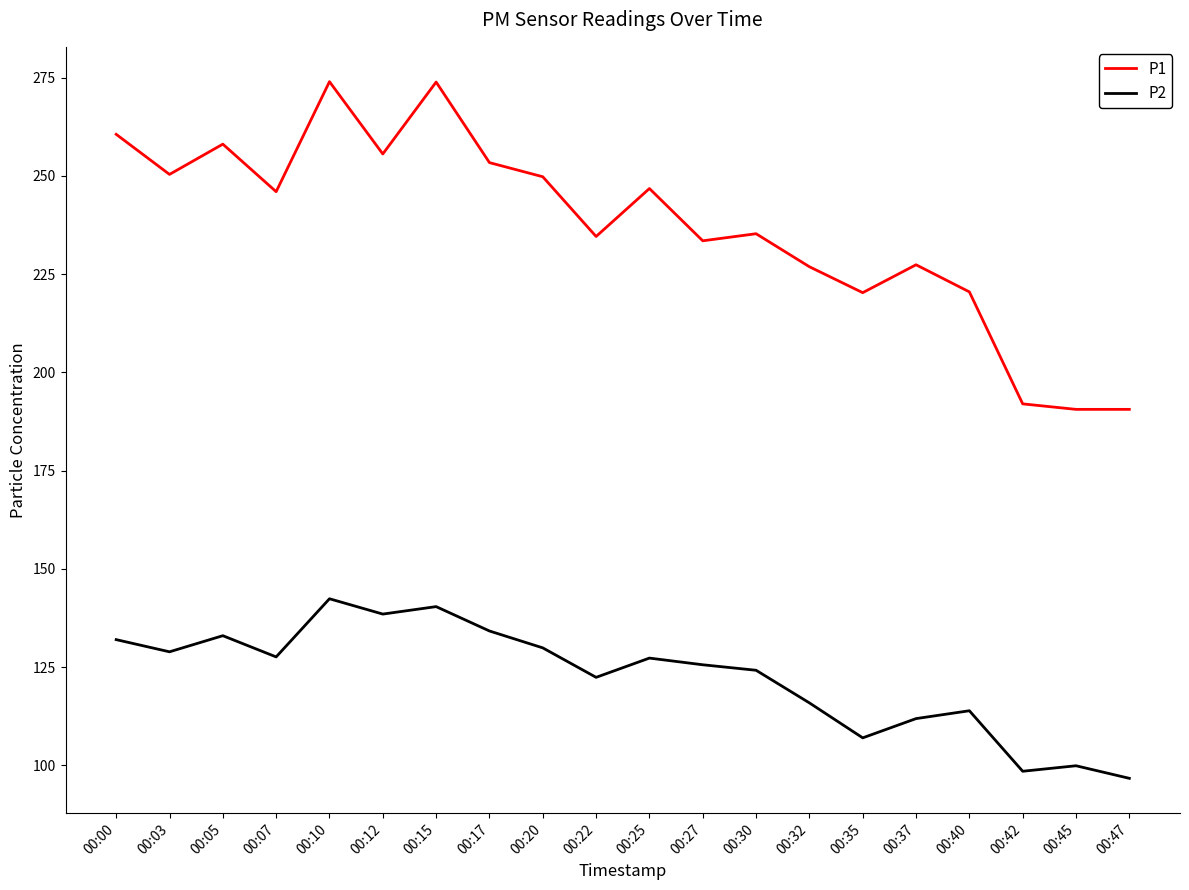

What is the highest value of the P1 series?

274.0